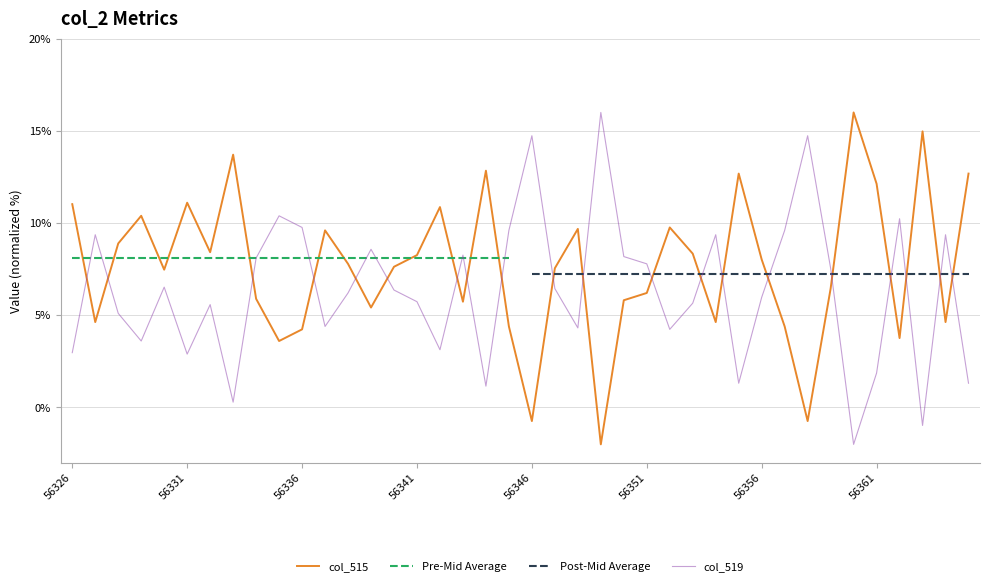

Reading left to right, extract all data points from this chart.

col_515: 11.0	4.6	8.9	10.4	7.5	11.1	8.4	13.7	5.9	3.6	4.2	9.6	7.8	5.4	7.6	8.3	10.9	5.7	12.8	4.4	-0.7	7.6	9.7	-2.0	5.8	6.2	9.8	8.3	4.6	12.7	8.0	4.4	-0.7	6.4	16.0	12.1	3.8	15.0	4.6	12.7
col_519: 3.0	9.4	5.1	3.6	6.5	2.9	5.6	0.3	8.1	10.4	9.8	4.4	6.2	8.6	6.4	5.7	3.1	8.3	1.2	9.6	14.7	6.4	4.3	16.0	8.2	7.8	4.2	5.7	9.4	1.3	6.0	9.6	14.7	7.6	-2.0	1.9	10.2	-1.0	9.4	1.3